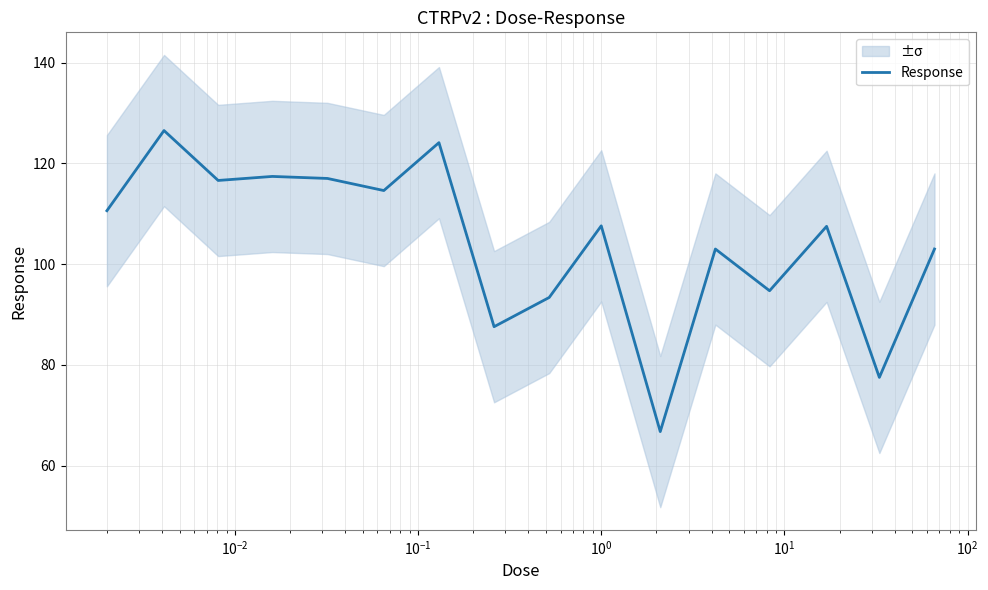

What is the sum of all values?

1667.9